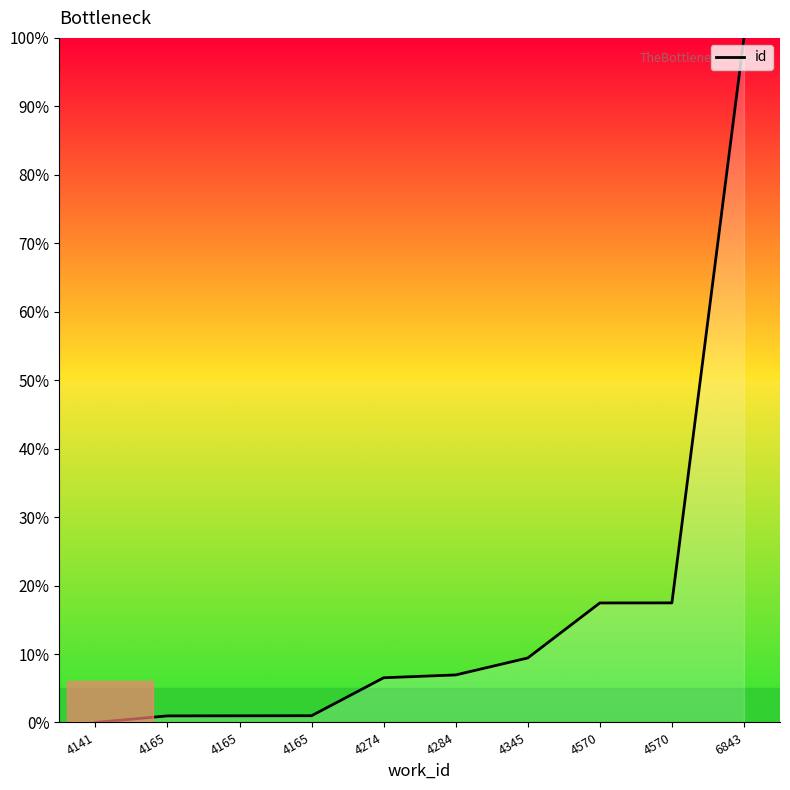

Is this an area chart (filled region under the line)?

Yes